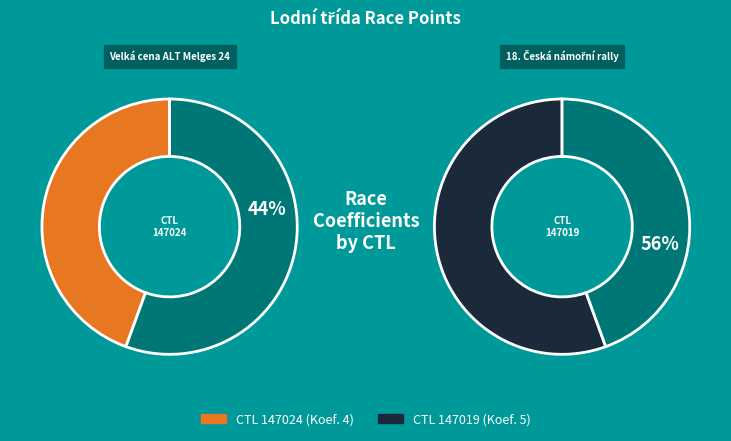

To the nearest percent, what portion does 147024 represent?

44%